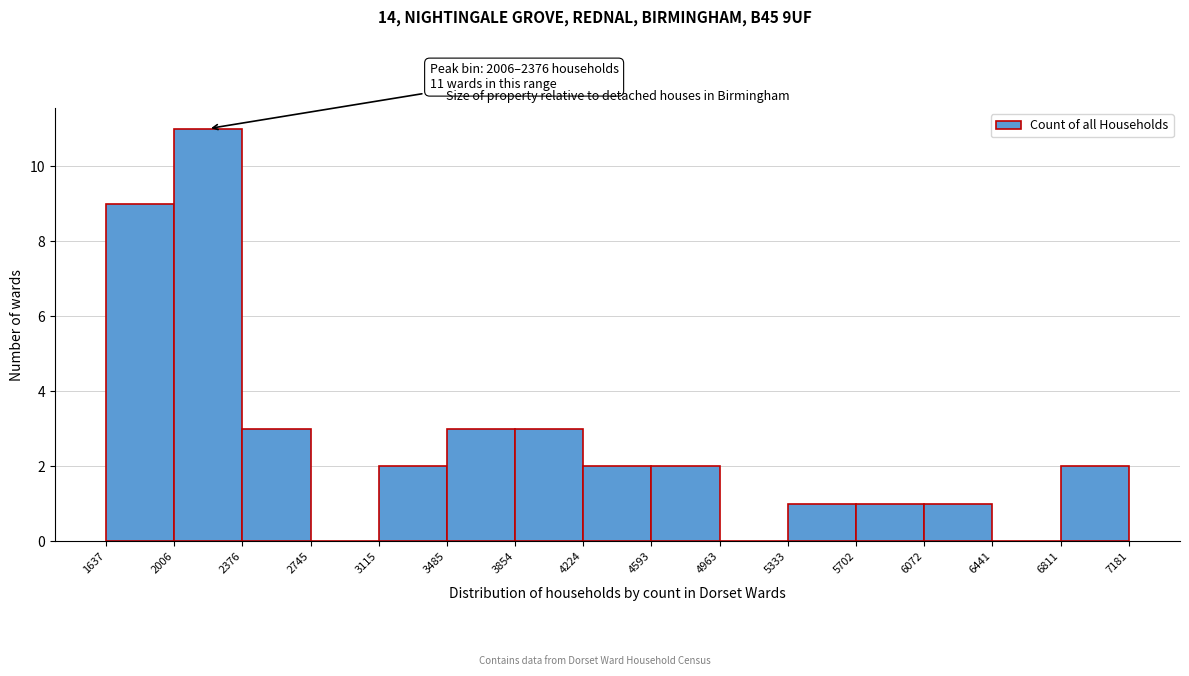

Over which range of the x-axis is the bar tallest?

2006 to 2376